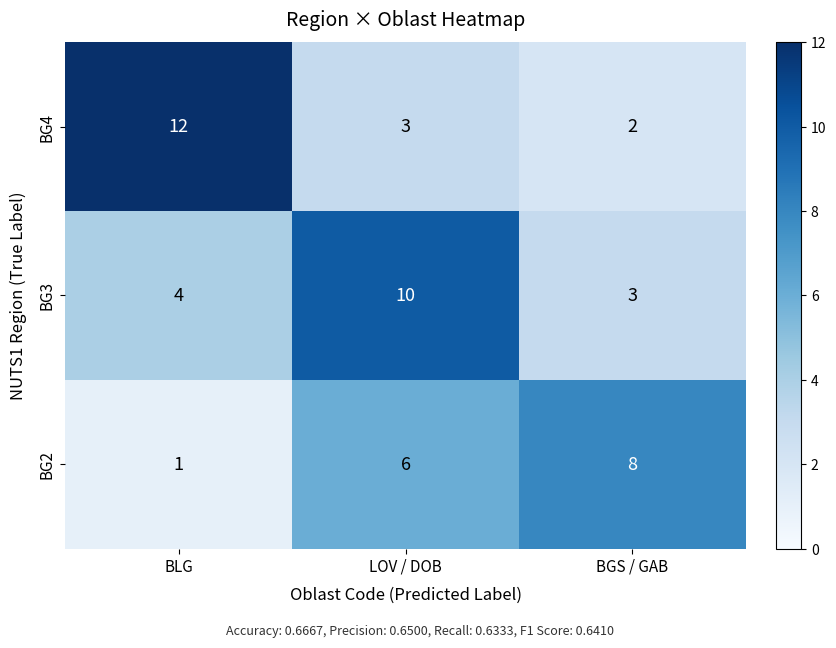

Rank the series at BLG from lowest to highest value.

BG2, BG3, BG4